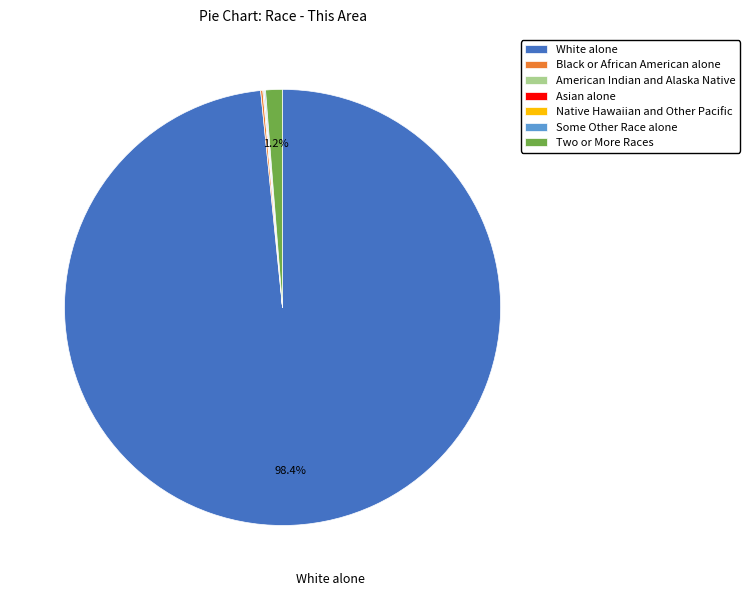

To the nearest percent, what is the difference between the largest and smallest slice percentages?

98%